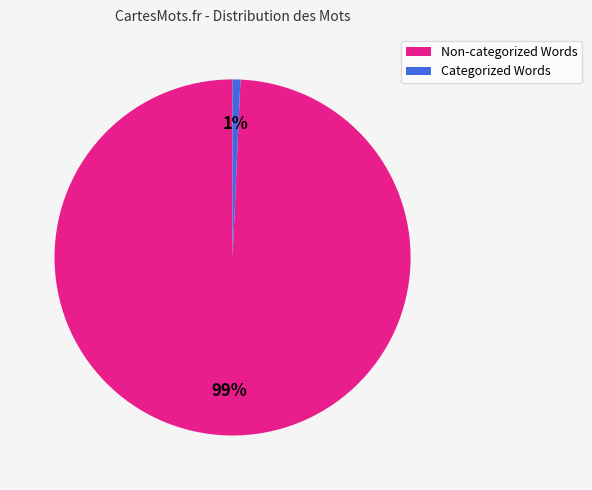

The Non-categorized Words slice represents 91% of the pie. True or false?

False